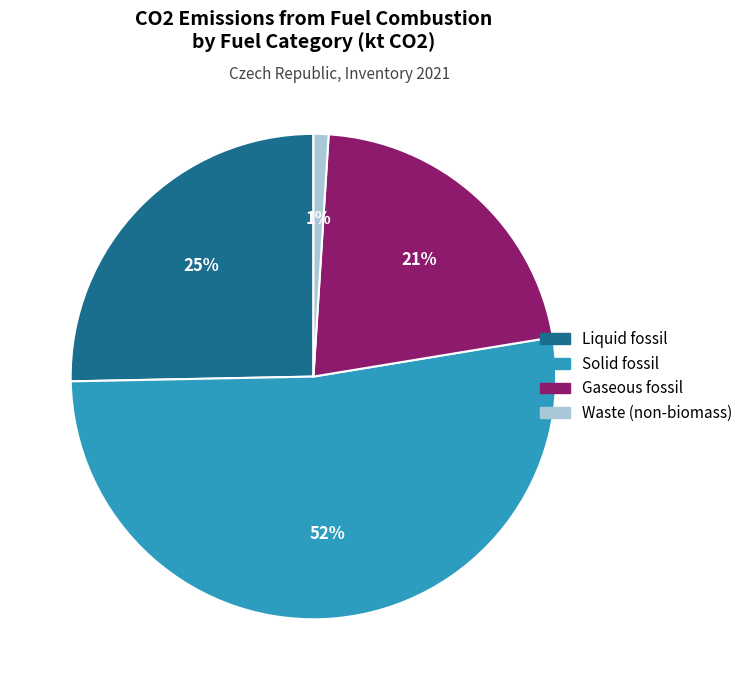

Which category has the smallest portion of the pie?

Waste (non-biomass)